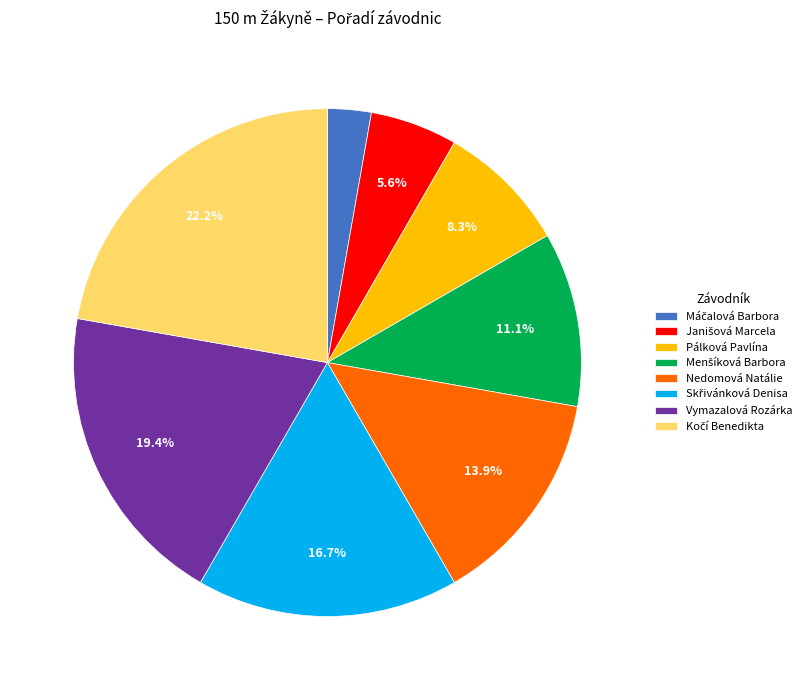

What percentage is NOT represented by Nedomová Natálie?

86.1%